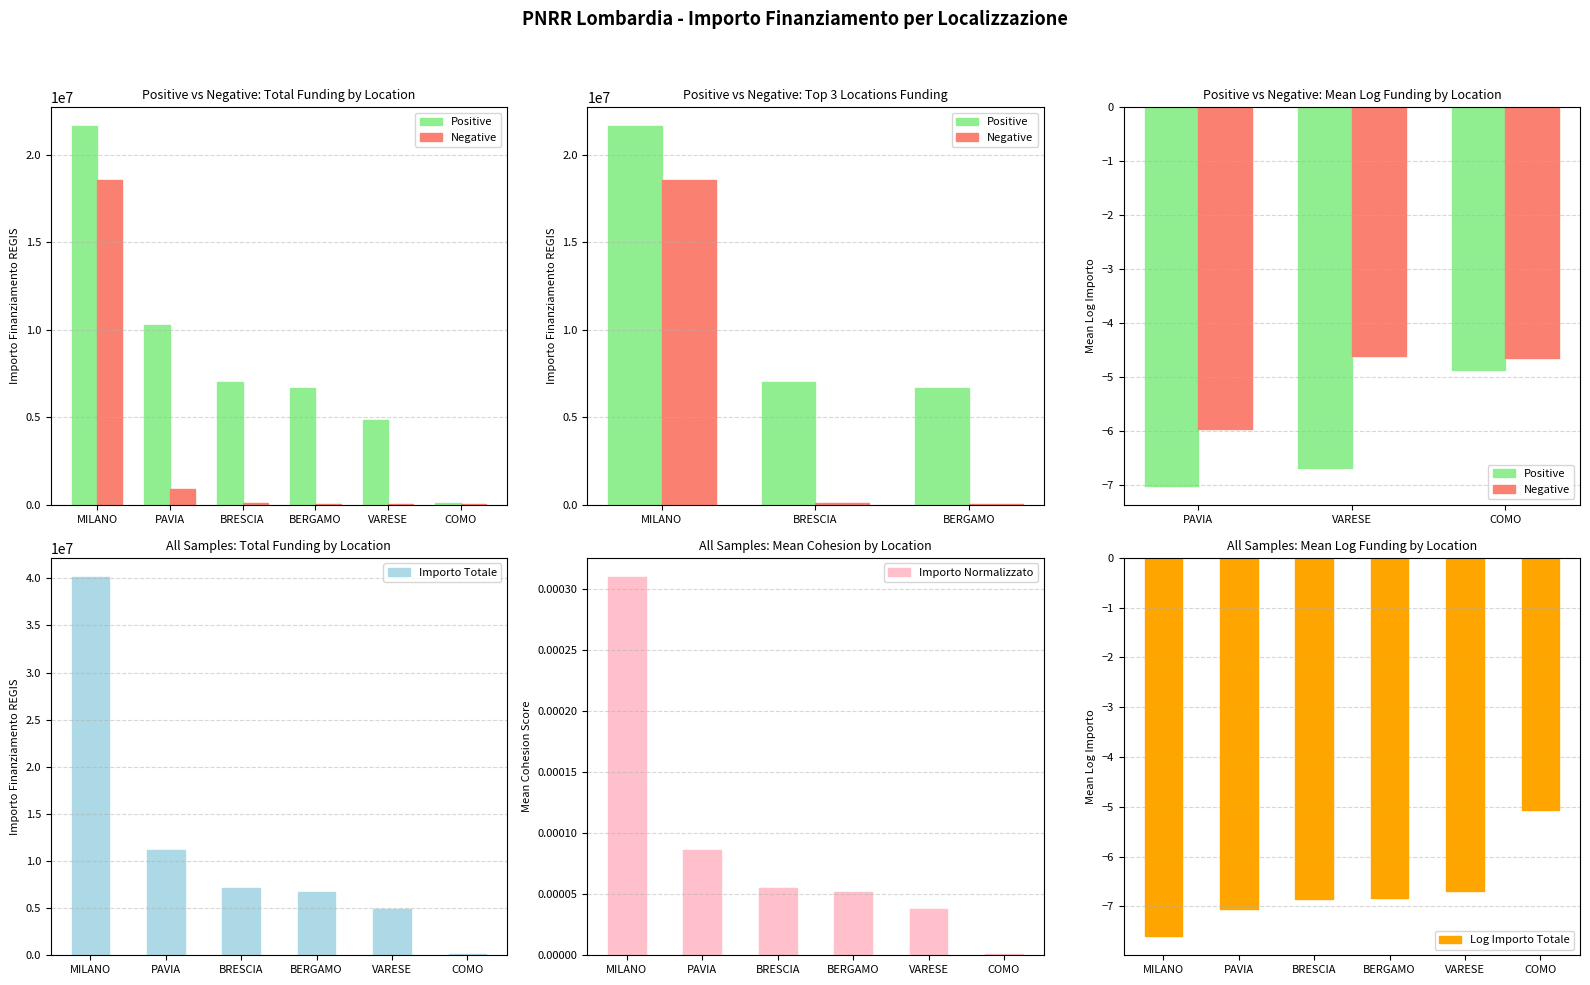

What is the sum of all Positive values?

50508943.1